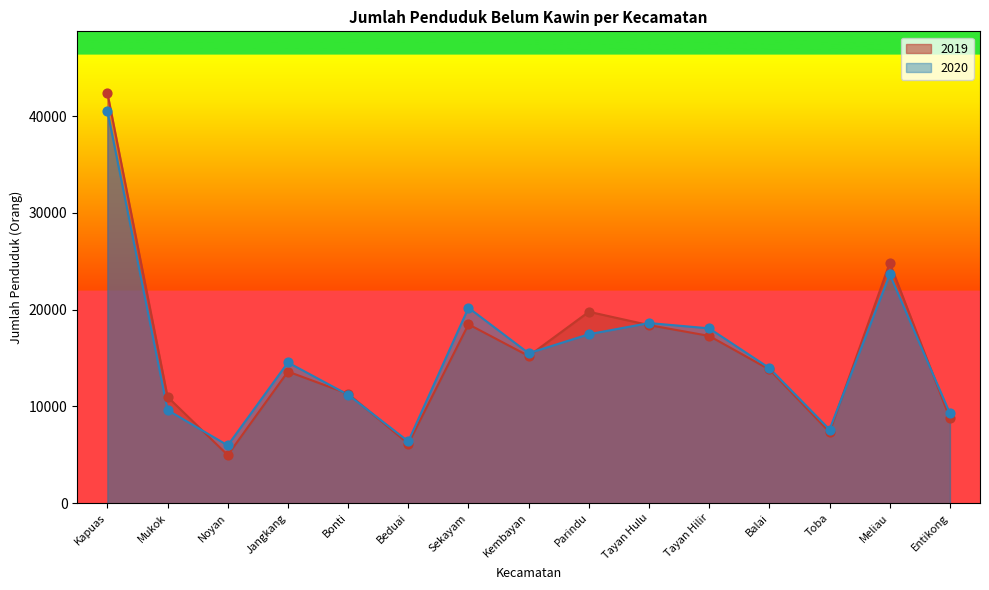

Which series contains the lowest Y value?

2019